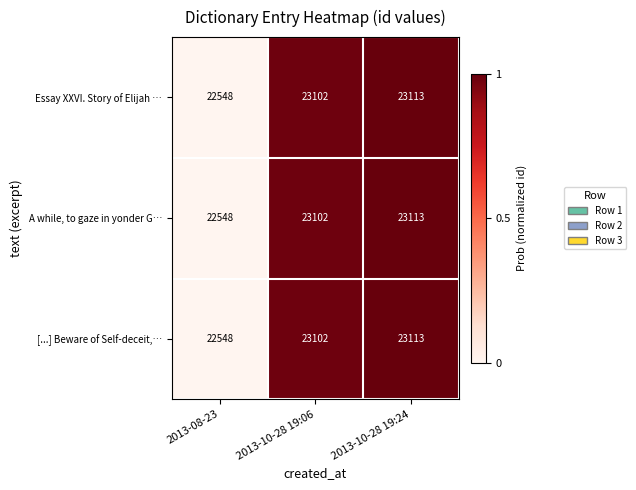

Reading left to right, what are all the values shown in this chart?

Essay XXVI. Story of Elijah …: 22548	23102	23113
A while, to gaze in yonder G…: 22548	23102	23113
[...] Beware of Self-deceit,…: 22548	23102	23113